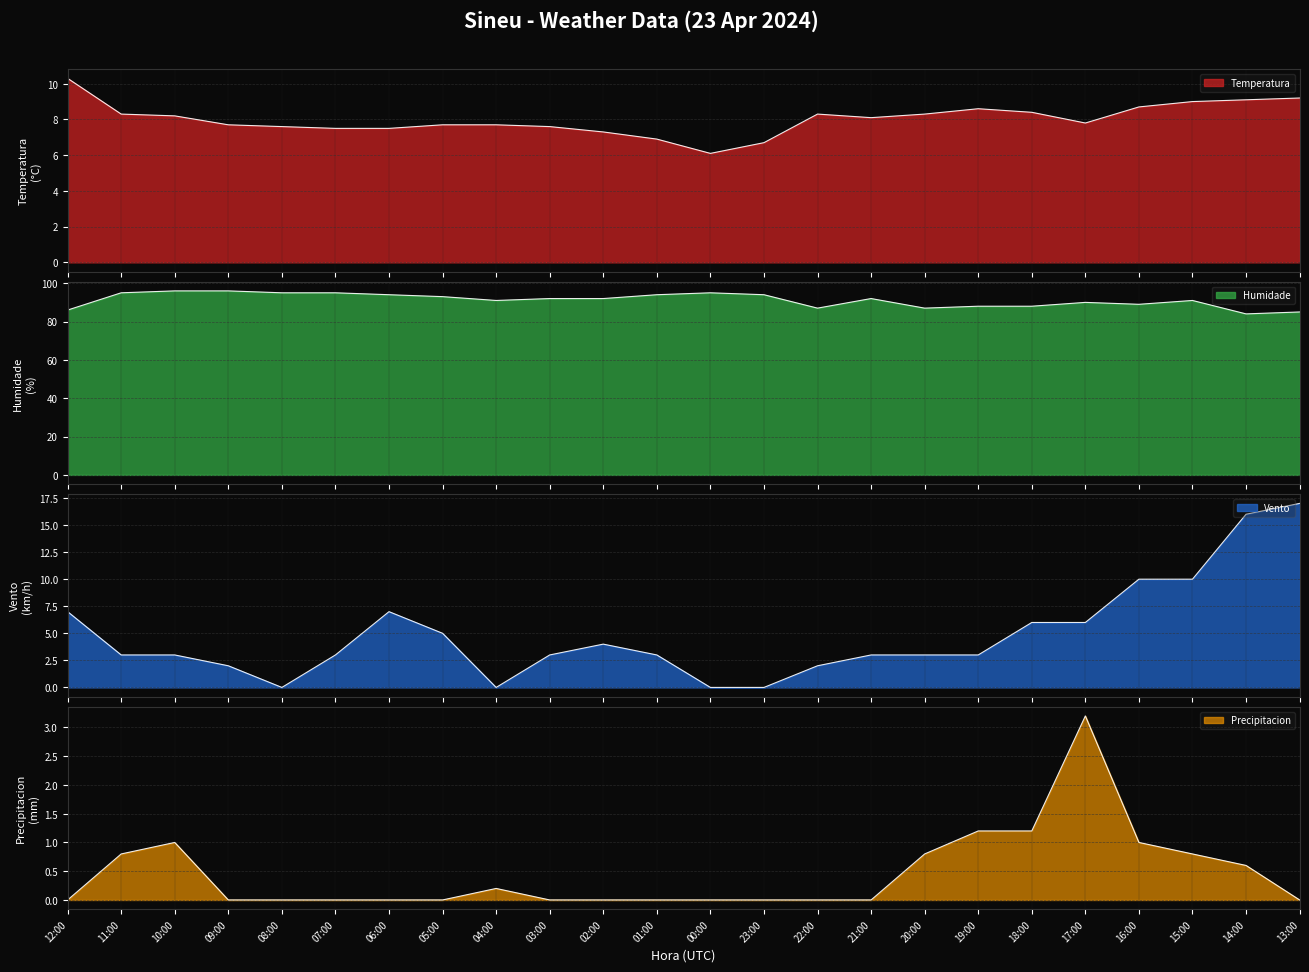

Between 06:00 and 00:00, which is larger?

06:00